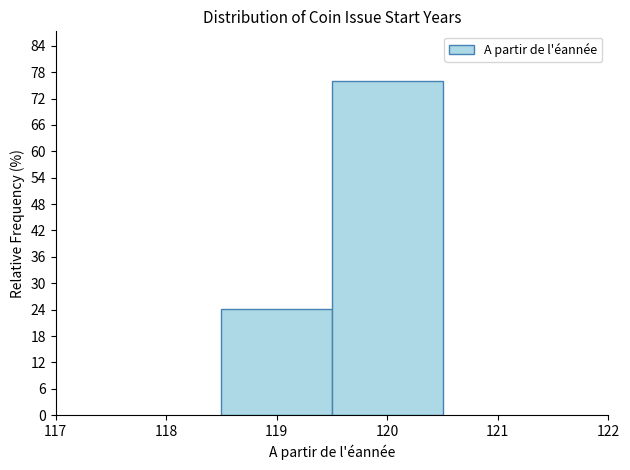

What is the height of the bar covering 118.5 to 119.5 on the x-axis? The values are not printed on the chart, so give them approximately, as read against the axis.

24